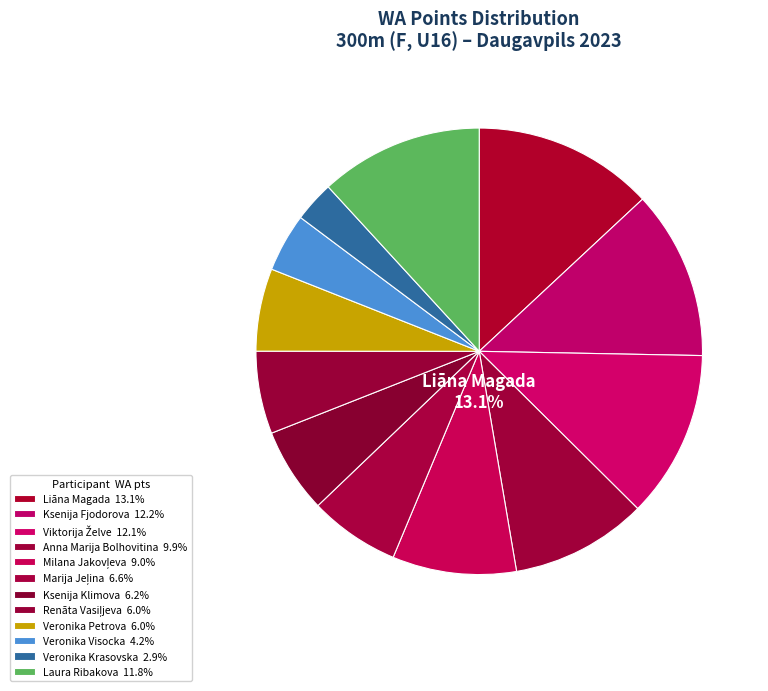

Which category has the biggest portion of the pie?

Liāna Magada